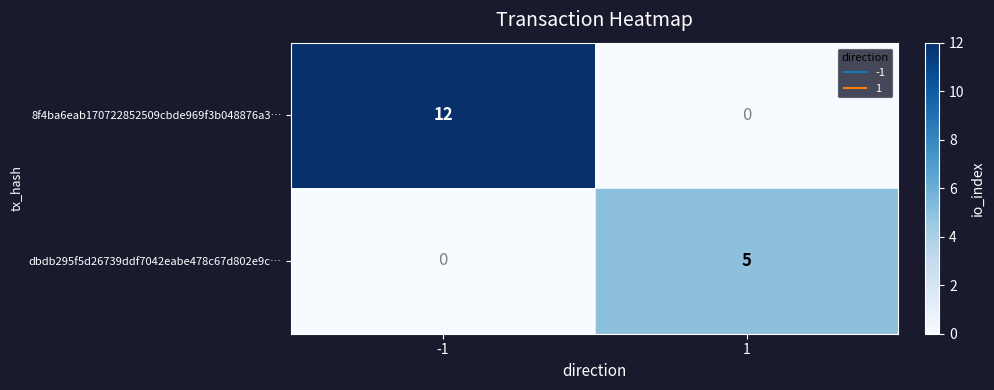

At -1, list the series in order from largest to smallest.

8f4ba6eab170722852509cbde969f3b048876a3…, dbdb295f5d26739ddf7042eabe478c67d802e9c…